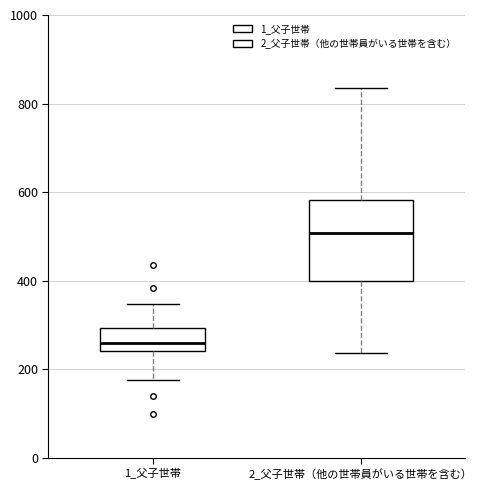

Reading left to right, transcribe this box plot: for each box, give where its median line is, the range the box spans, and where its two whiskers end, as read against the y-axis. The values are not printed on the chart, so give them approximately, as read against the axis.

1_父子世帯: median 260, box 240 to 300, whiskers 180 to 340
2_父子世帯（他の世帯員がいる世帯を含む）: median 500, box 400 to 580, whiskers 240 to 840